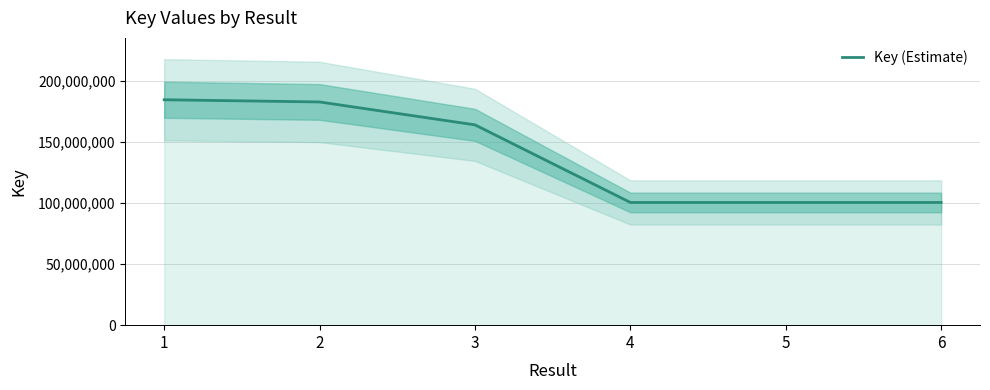

The value at 4 is 100403618. True or false?

True